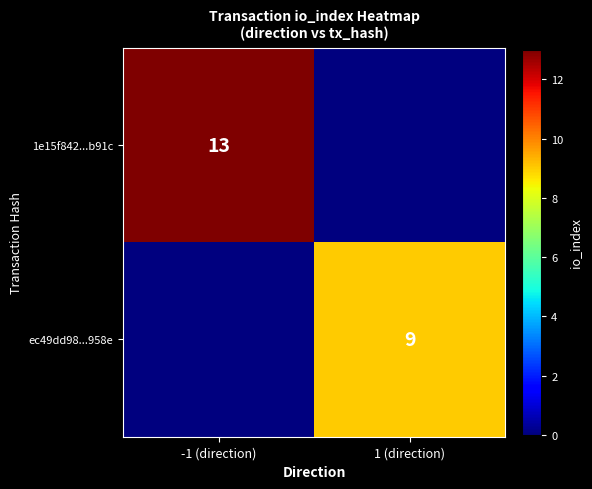

The 1e15f842...b91c series shows 21 at -1 (direction). True or false?

False